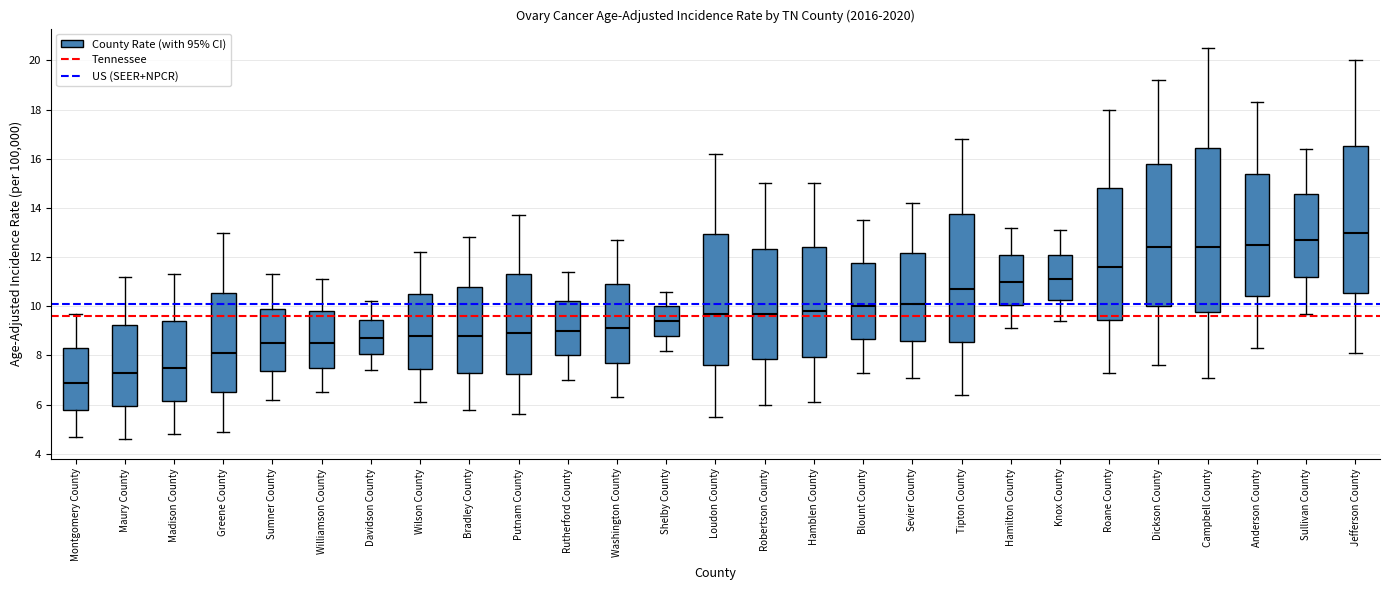

Where does the upper whisker of the box for Loudon County end on the y-axis? The values are not printed on the chart, so give them approximately, as read against the axis.

16.2